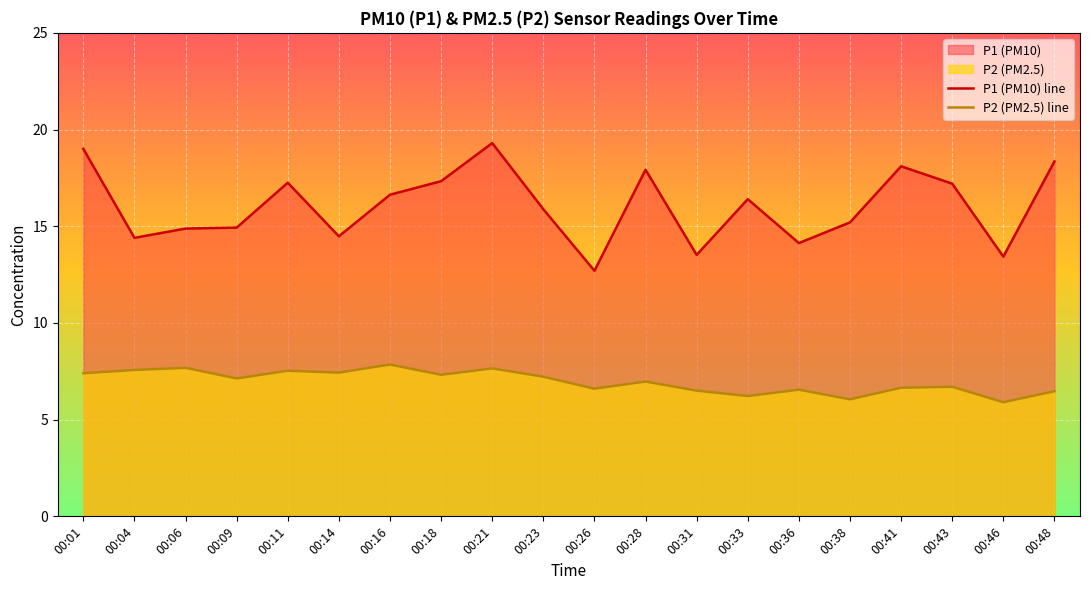

How many values in the P1 (PM10) line series are below 16?

10